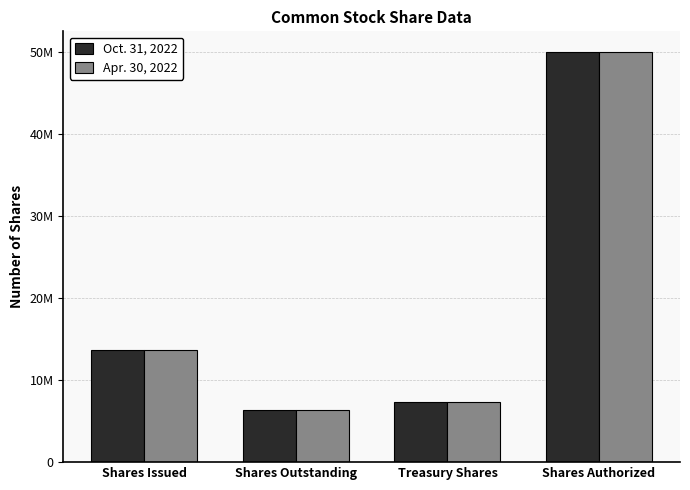

What is the label of the 2nd bar from the left?

Shares Outstanding